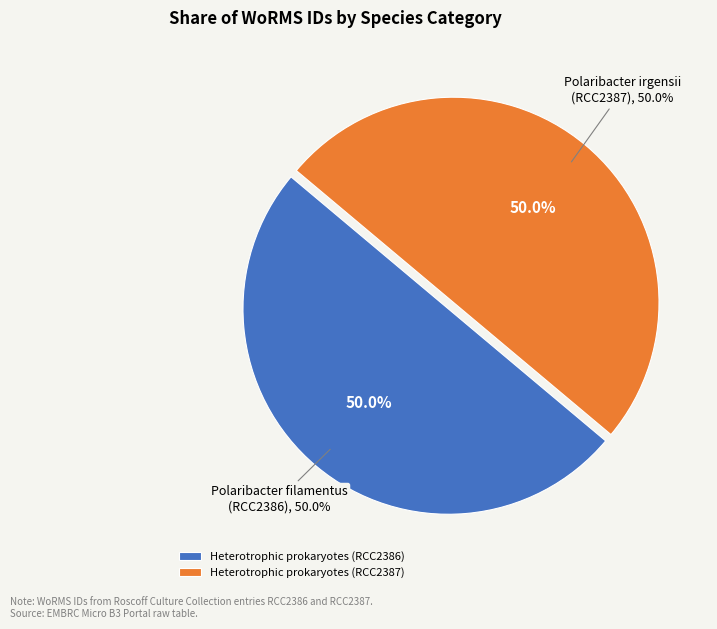

Does any single category account for the majority?

Yes